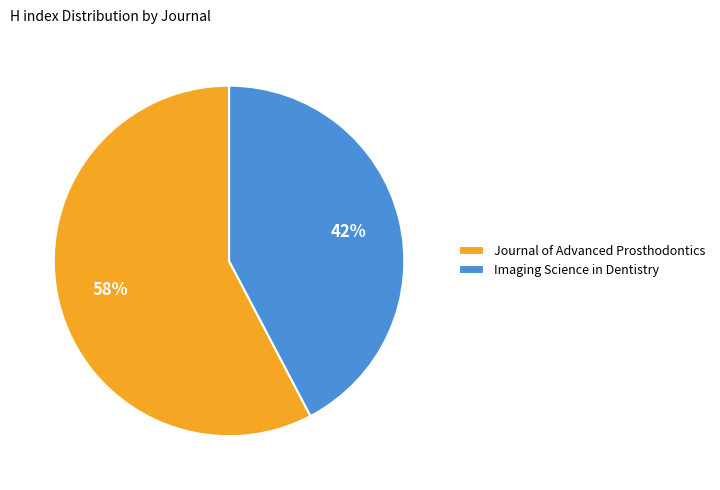

To the nearest percent, what is the average slice percentage?

50%